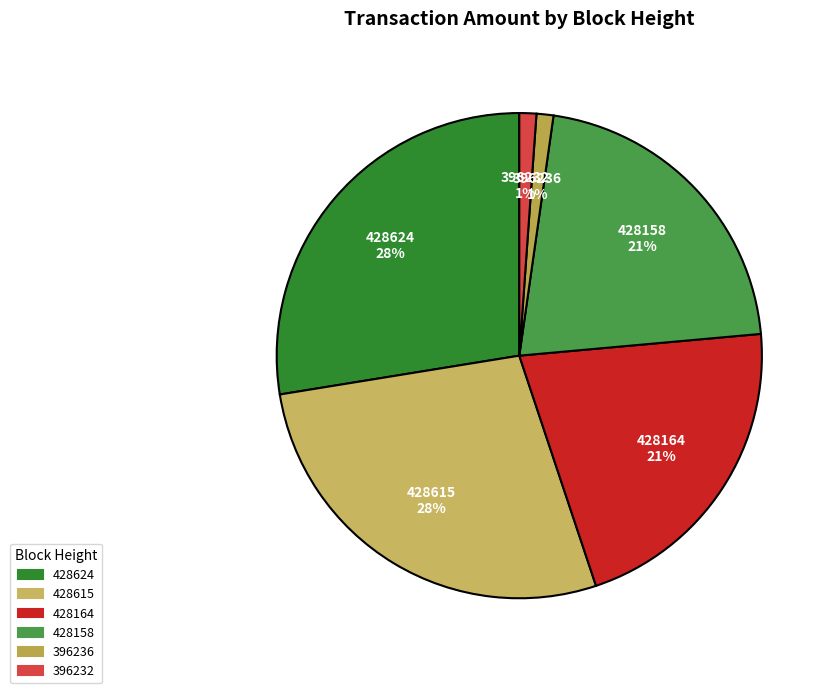

To the nearest percent, what is the average slice percentage?

17%